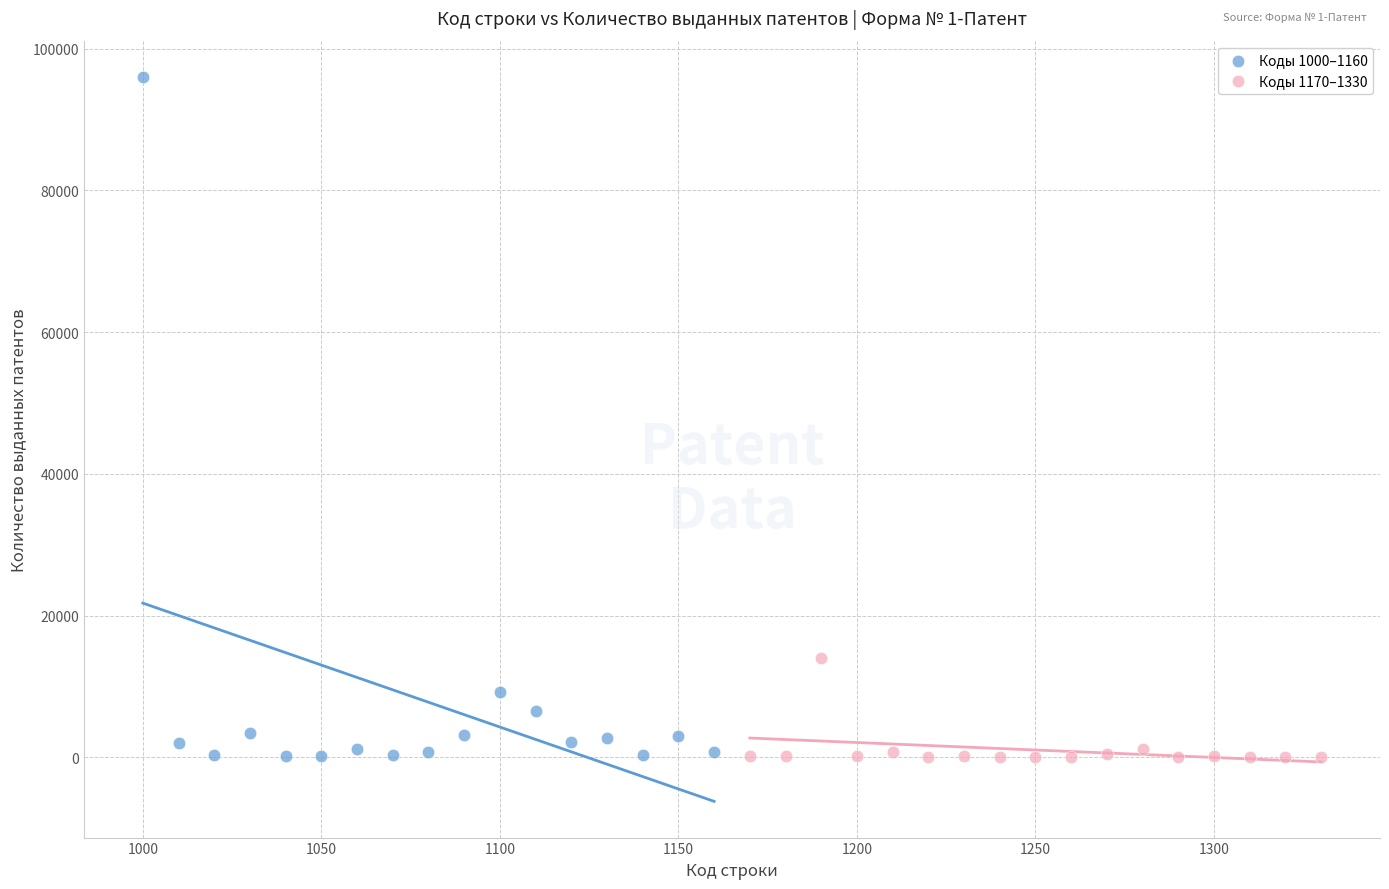

Which series has the widest spread of Y values?

Коды 1000–1160